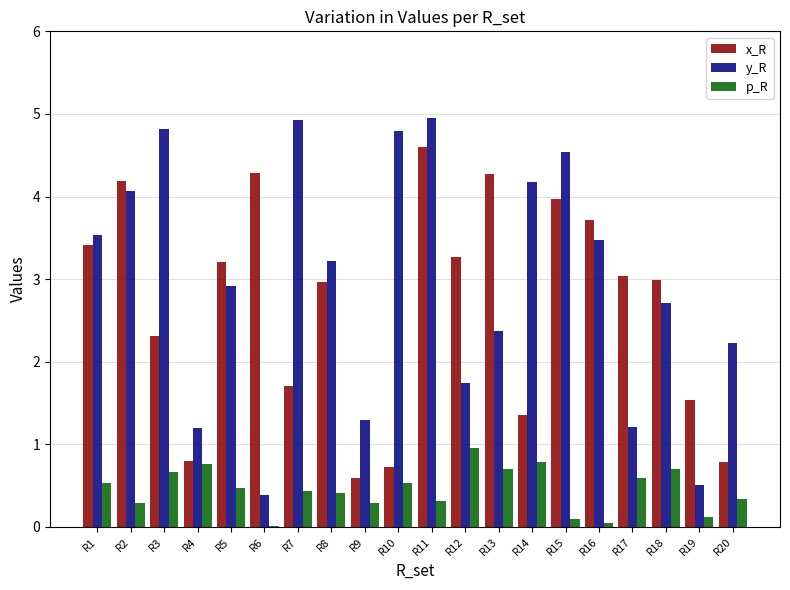

What is the sum of the y_R values at R14 and R5?

7.1